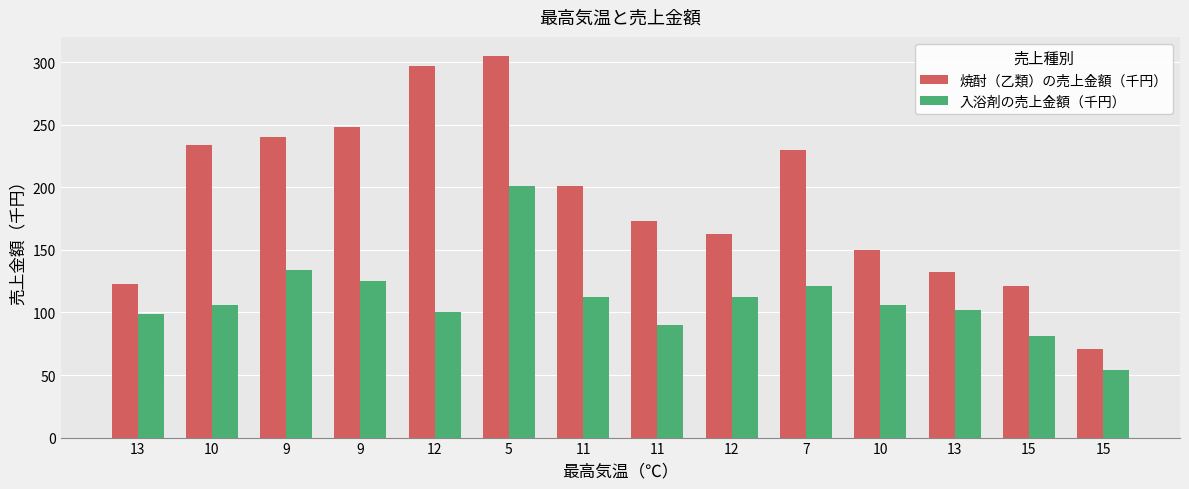

How many groups of bars are there?

14